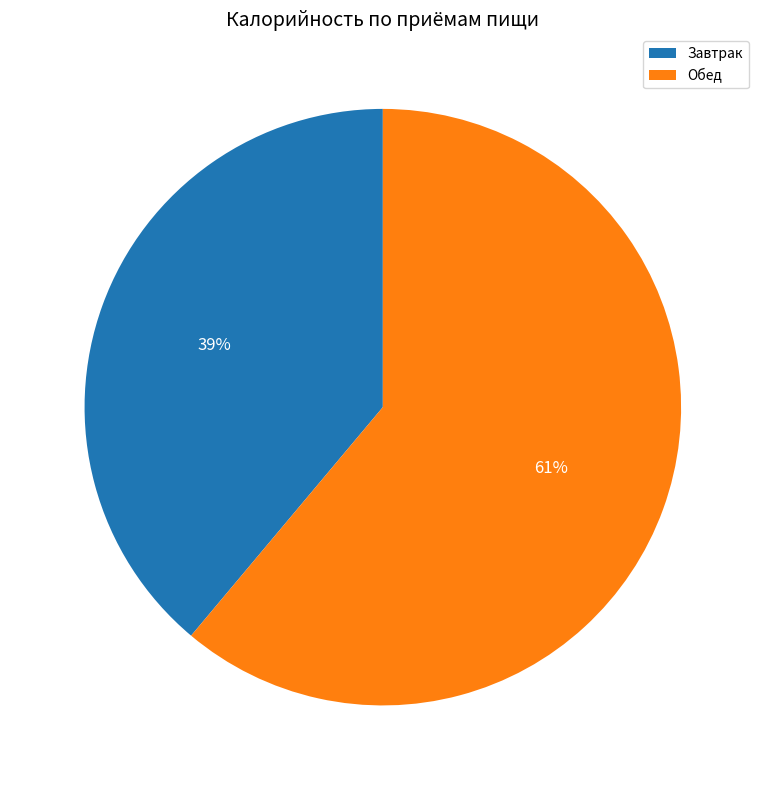

Combined, do Обед and Завтрак account for over 50%?

Yes